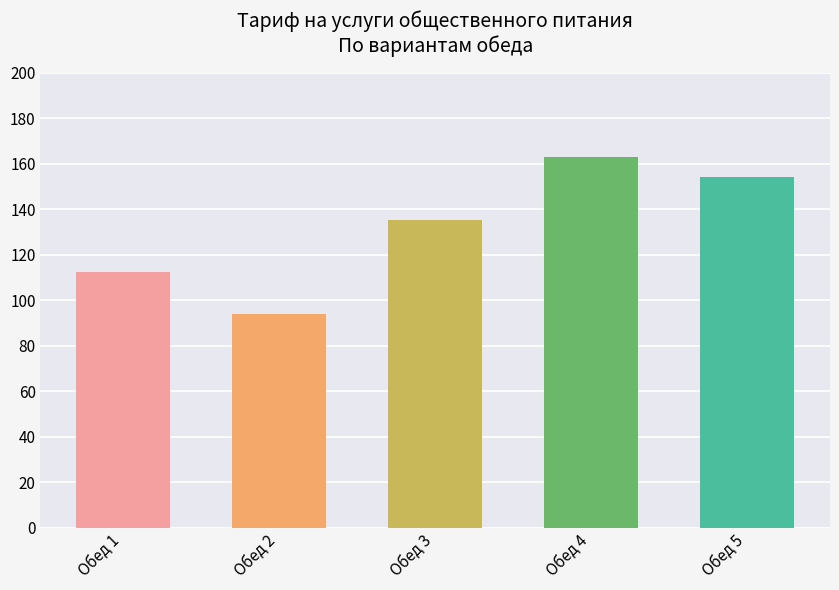

At which label is the value closest to 128?

Обед 3